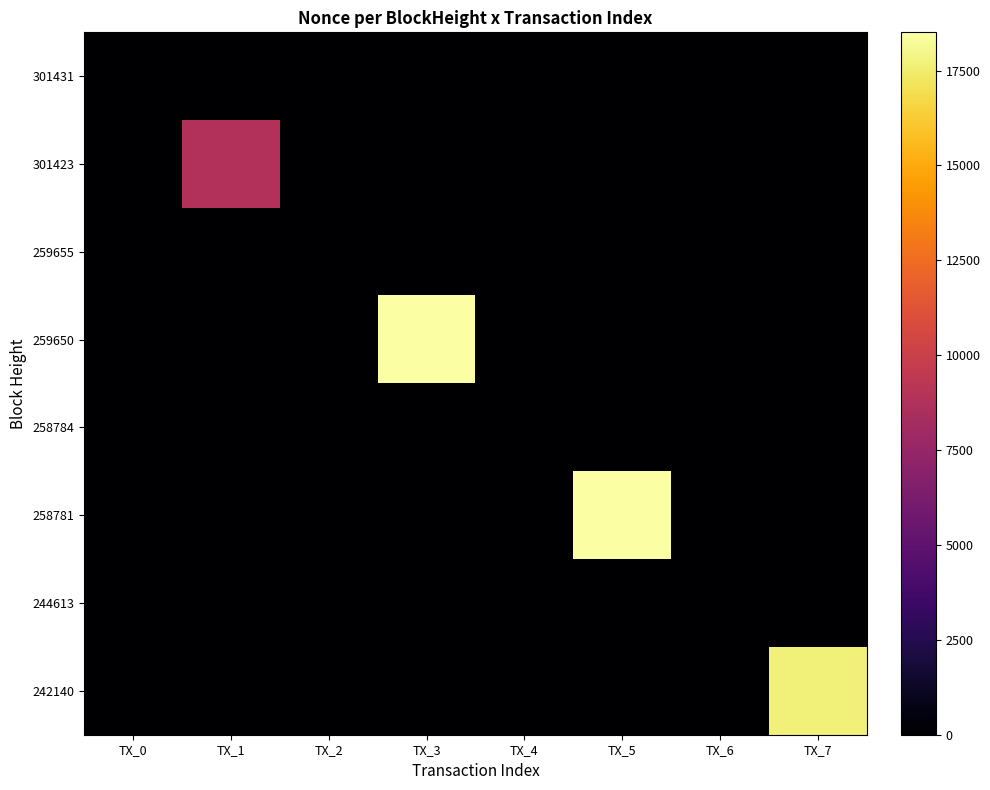

What is the greatest value displayed?

18506